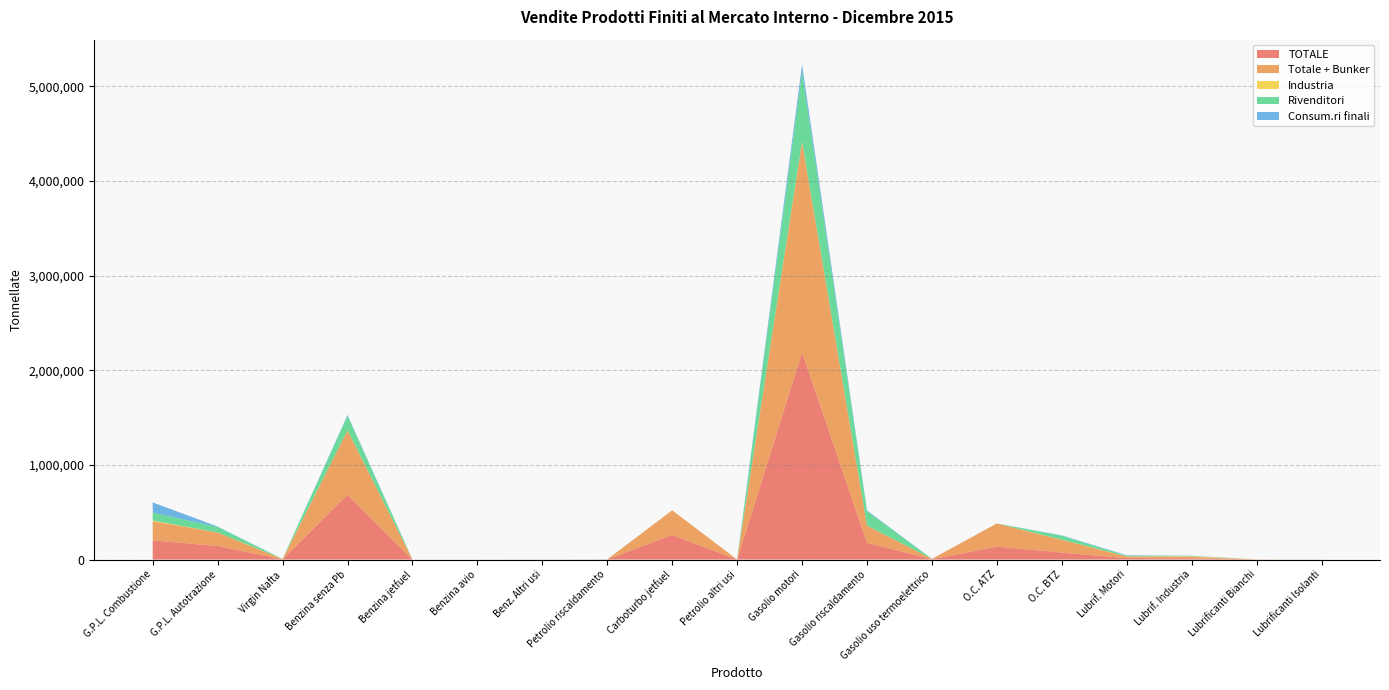

Reading left to right, extract all data points from this chart.

TOTALE: 202302	142951	1989	682399	86	100	455	724	260143	23	2190595	175976	3875	136197	73443	14867	13494	841	125
Totale + Bunker: 202302	142951	1989	682399	86	100	455	724	260143	23	2221740	181768	3875	244318	134217	17216	13717	841	125
Industria: 7062	0	1989	1025	0	0	294	47	0	0	5805	605	0	0	1820	1719	7400	475	88
Rivenditori: 84546	57952	0	152166	0	0	0	664	0	15	733506	151314	0	736	42834	5424	2315	7	31
Consum.ri finali: 107462	4790	0	9895	0	0	0	13	0	8	80303	8810	31	0	2704	5956	3011	23	4